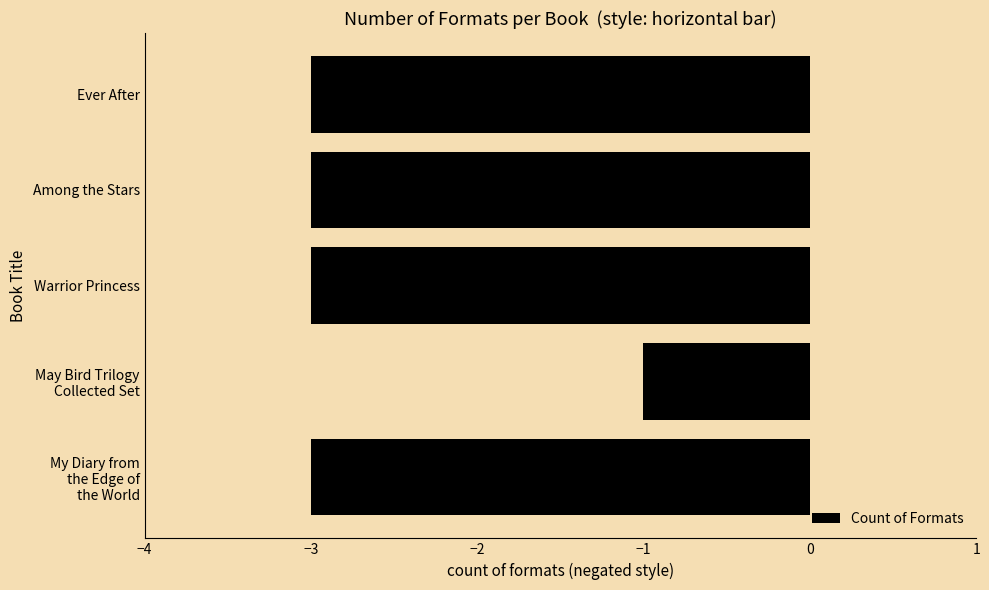

At which label is the value closest to -2?

My Diary from
the Edge of
the World